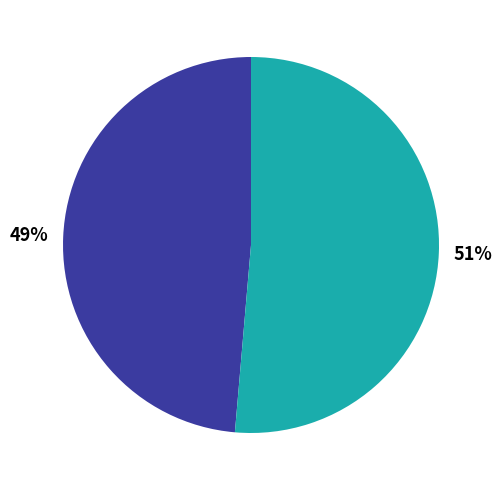

To the nearest percent, what is the average slice percentage?

50%